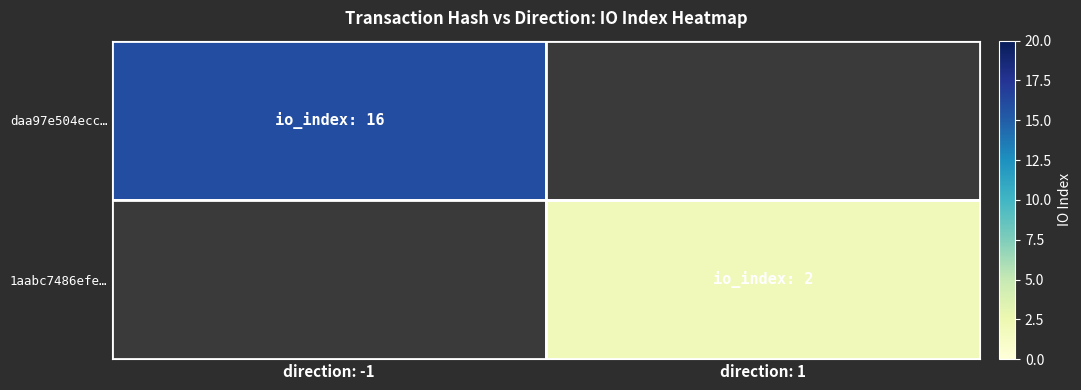

Count the number of data series in this chart.

2